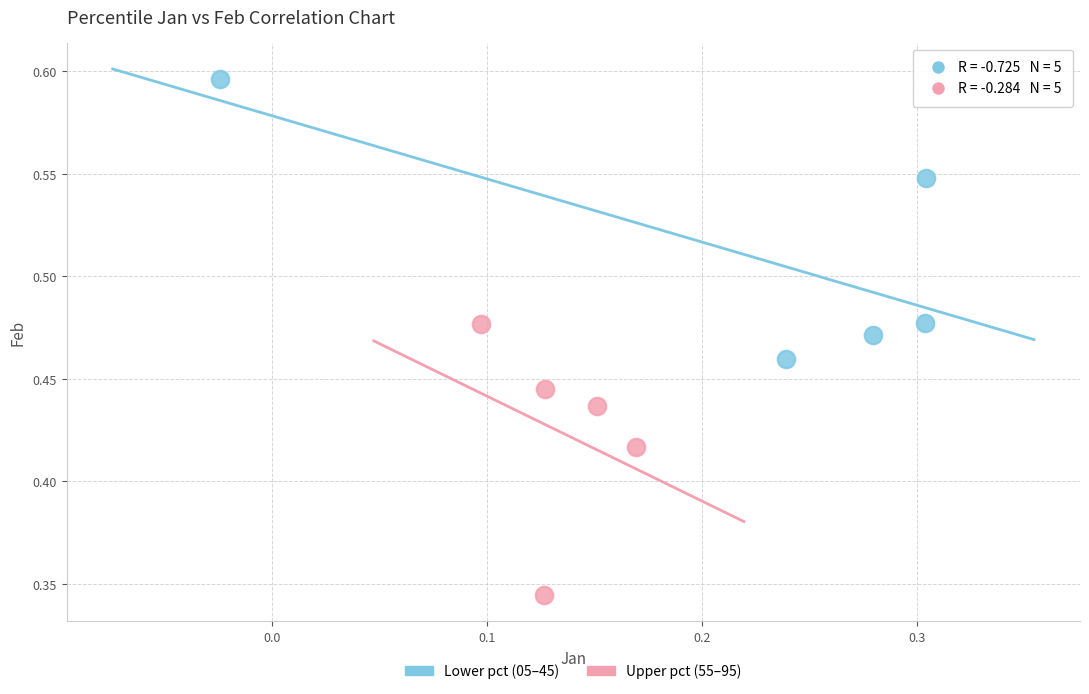

What are all the series names shown in the legend?

Lower pct (05–45), Upper pct (55–95)